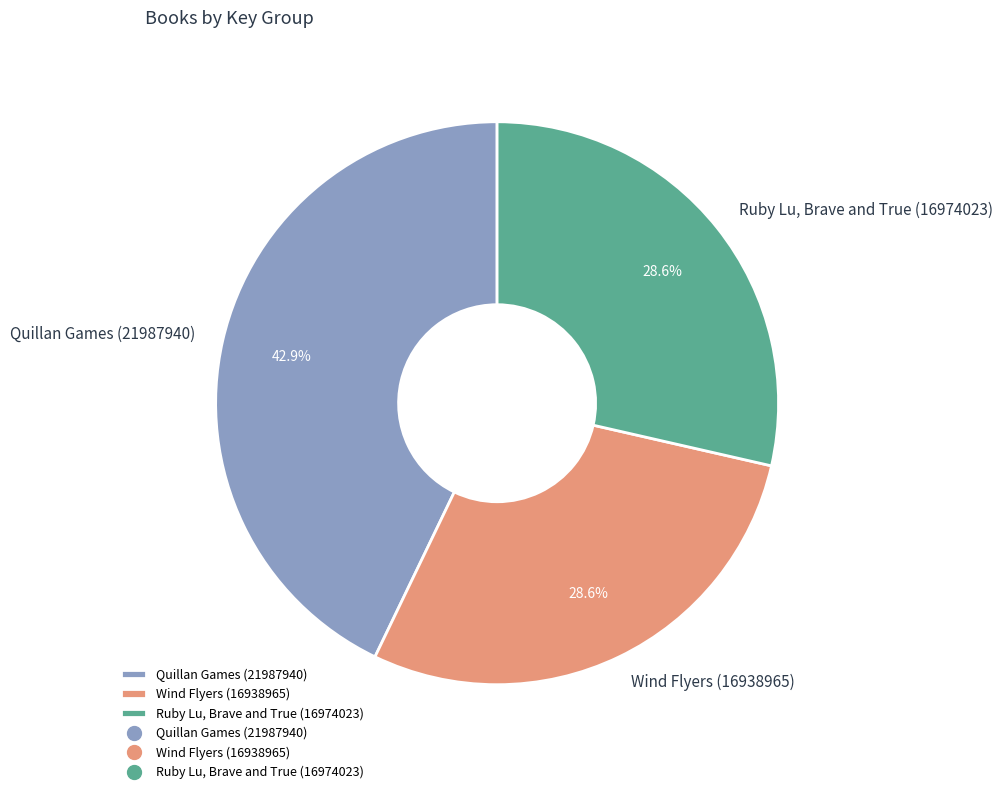

Does any single category account for the majority?

No